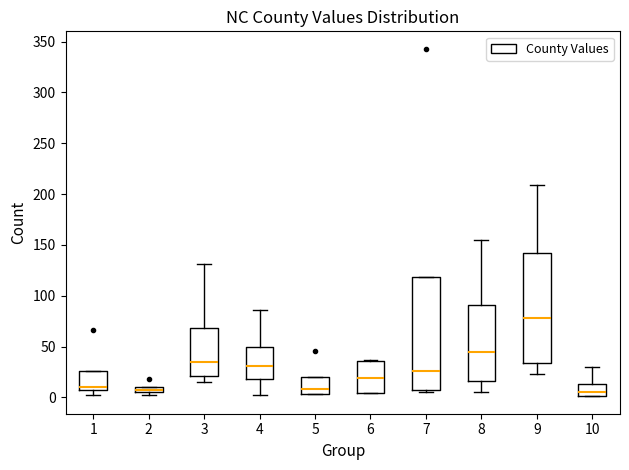

Where is the upper edge of the box at x = 4 on the y-axis? The values are not printed on the chart, so give them approximately, as read against the axis.

50